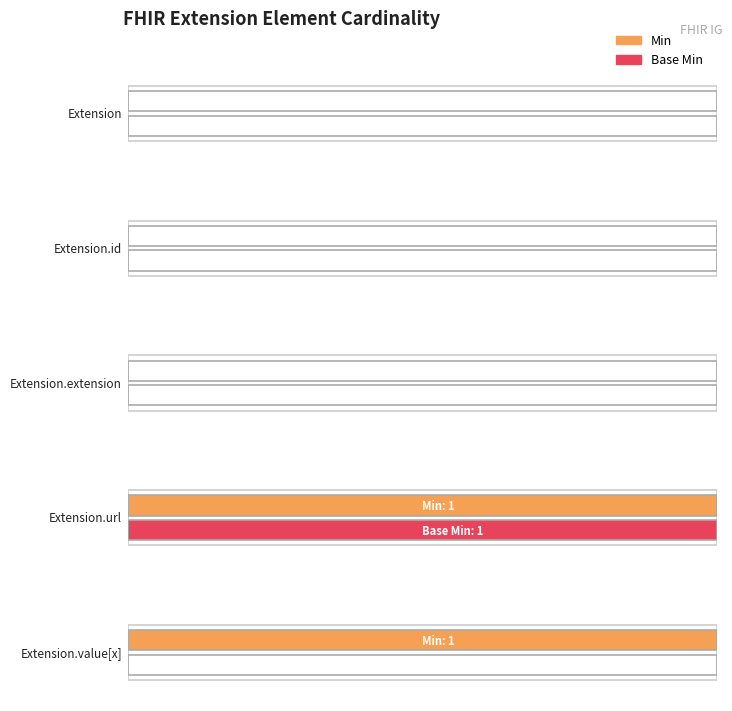

True or false: Min has a value of 0 at Extension.url.

False